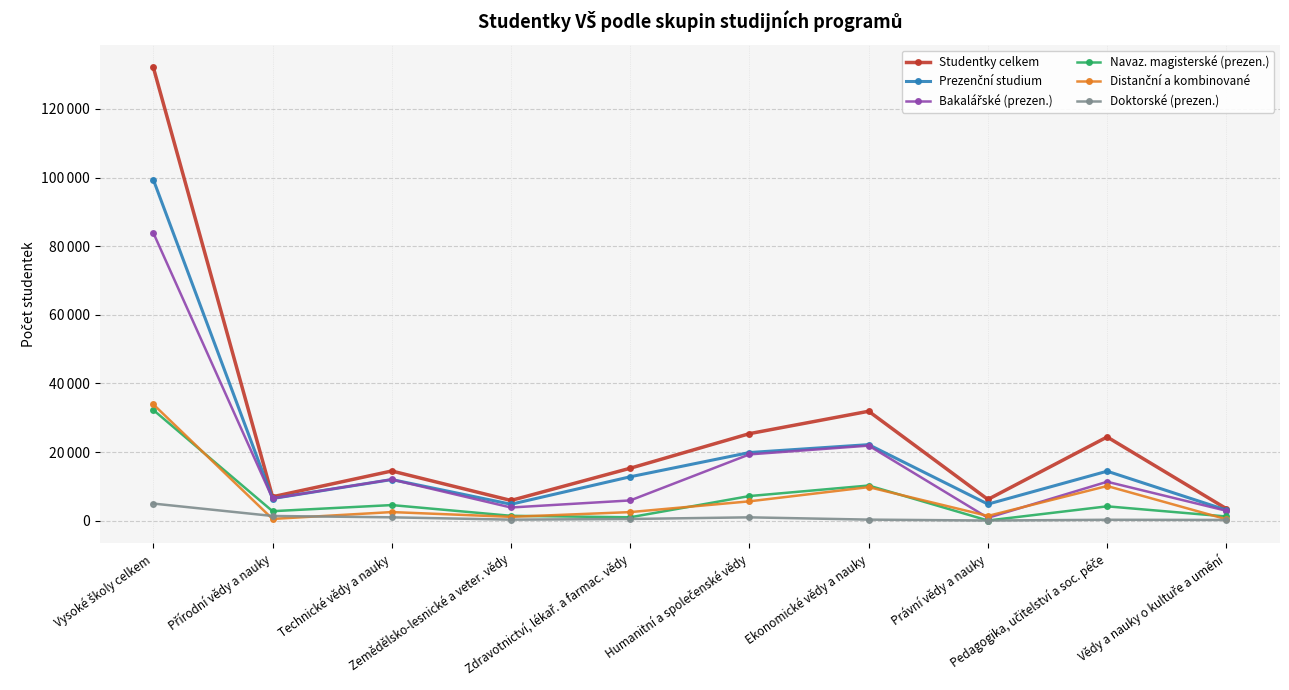

How many series are shown in this chart?

6